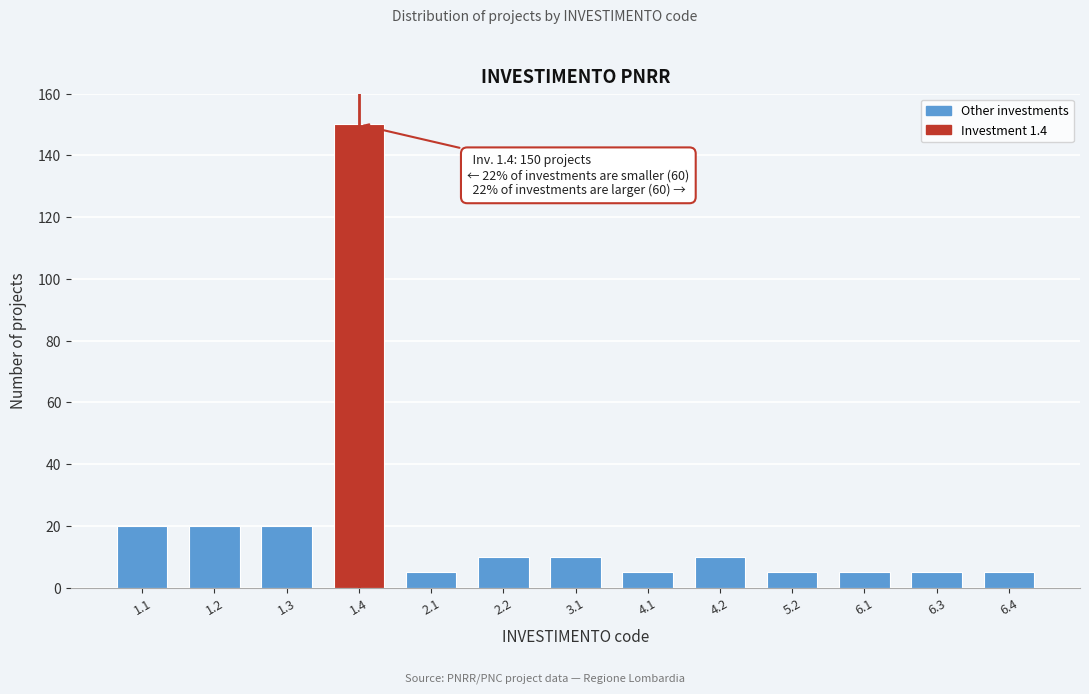

Reading left to right, what are all the values shown in this chart?

1.1=20	1.2=20	1.3=20	1.4=150	2.1=5	2.2=10	3.1=10	4.1=5	4.2=10	5.2=5	6.1=5	6.3=5	6.4=5